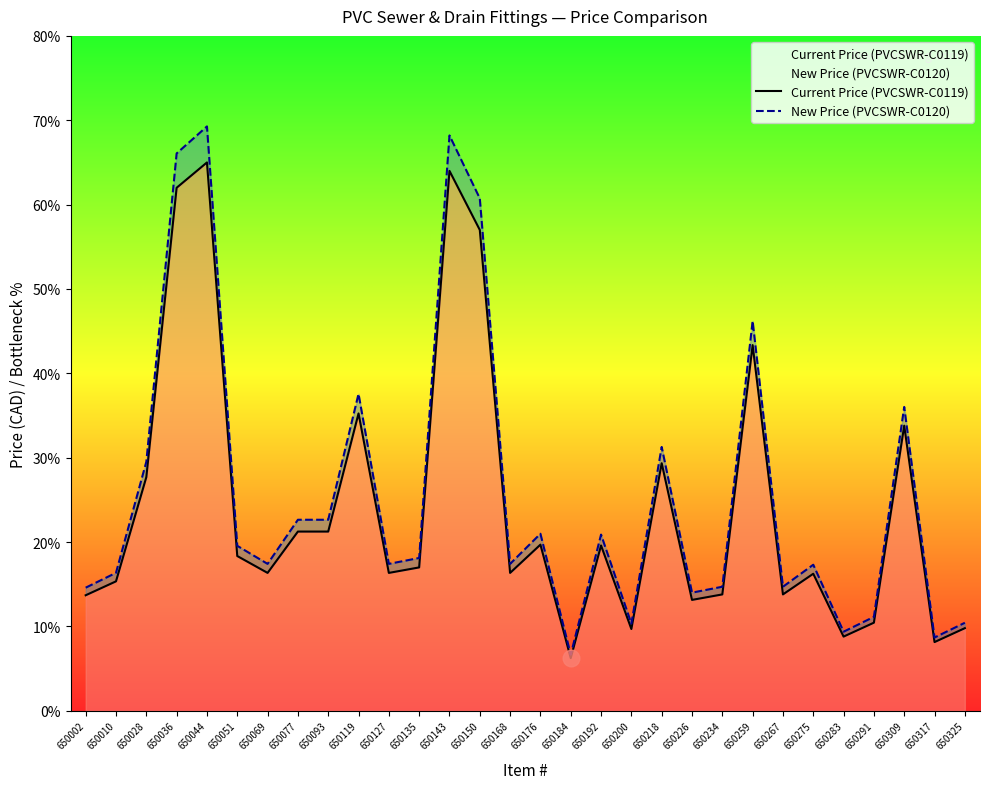

Reading right to left, extract all data points from this chart.

Current Price (PVCSWR-C0119): 9.8	8.2	33.8	10.4	8.8	16.2	13.8	43.4	13.8	13.2	29.4	9.7	19.6	6.2	19.7	16.4	57.0	64.0	17.0	16.4	35.2	21.2	21.2	16.4	18.4	65.0	62.0	27.7	15.3	13.7
New Price (PVCSWR-C0120): 10.4	8.7	36.0	11.1	9.4	17.3	14.7	46.2	14.7	14.0	31.3	10.3	20.9	6.7	21.0	17.4	60.7	68.2	18.1	17.4	37.6	22.6	22.6	17.4	19.6	69.3	66.1	29.5	16.4	14.6